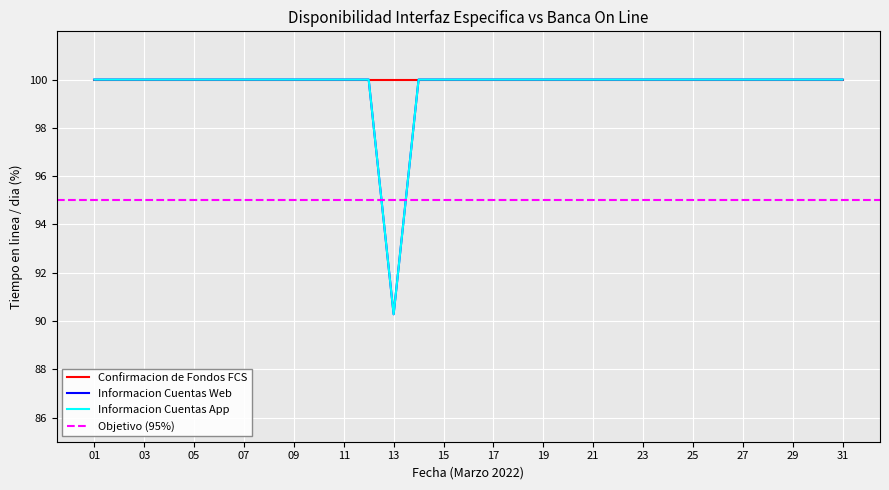

At which category is the sum across all series the highest?

01